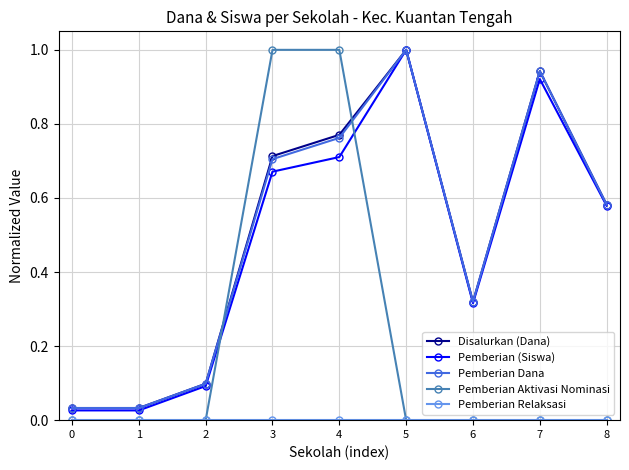

At which category is the sum across all series the highest?

4